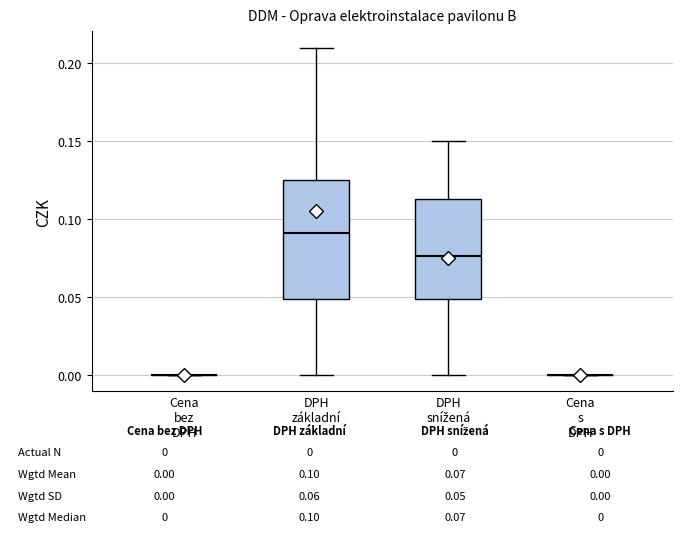

Which box is the tallest, from its lower edge to its upper edge?

DPH základní